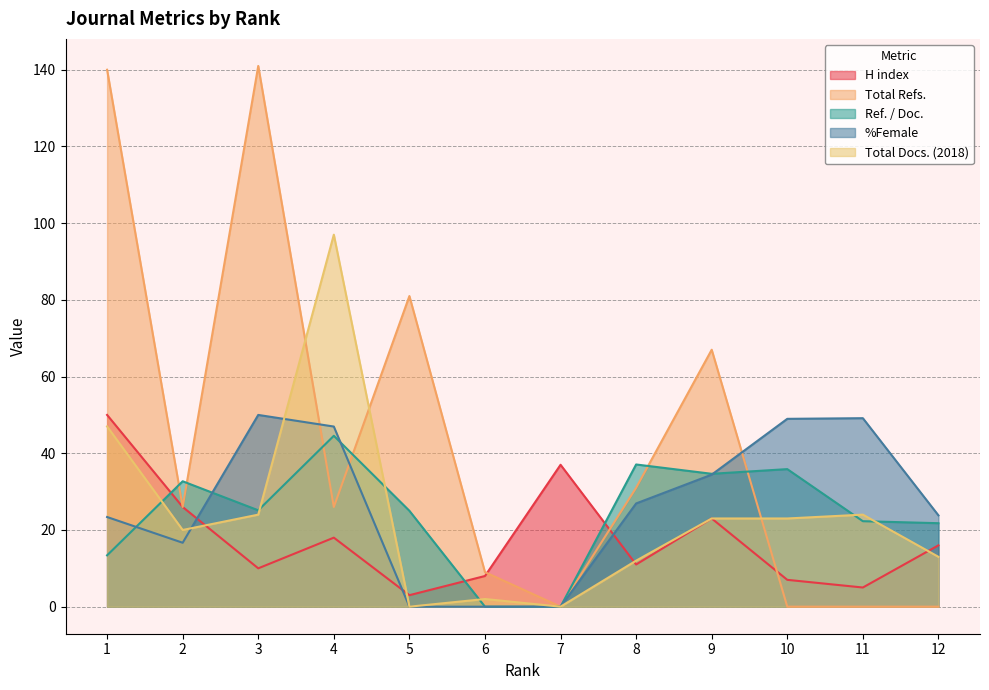

What is the value of the H index point at the 12th from the left?

16.0